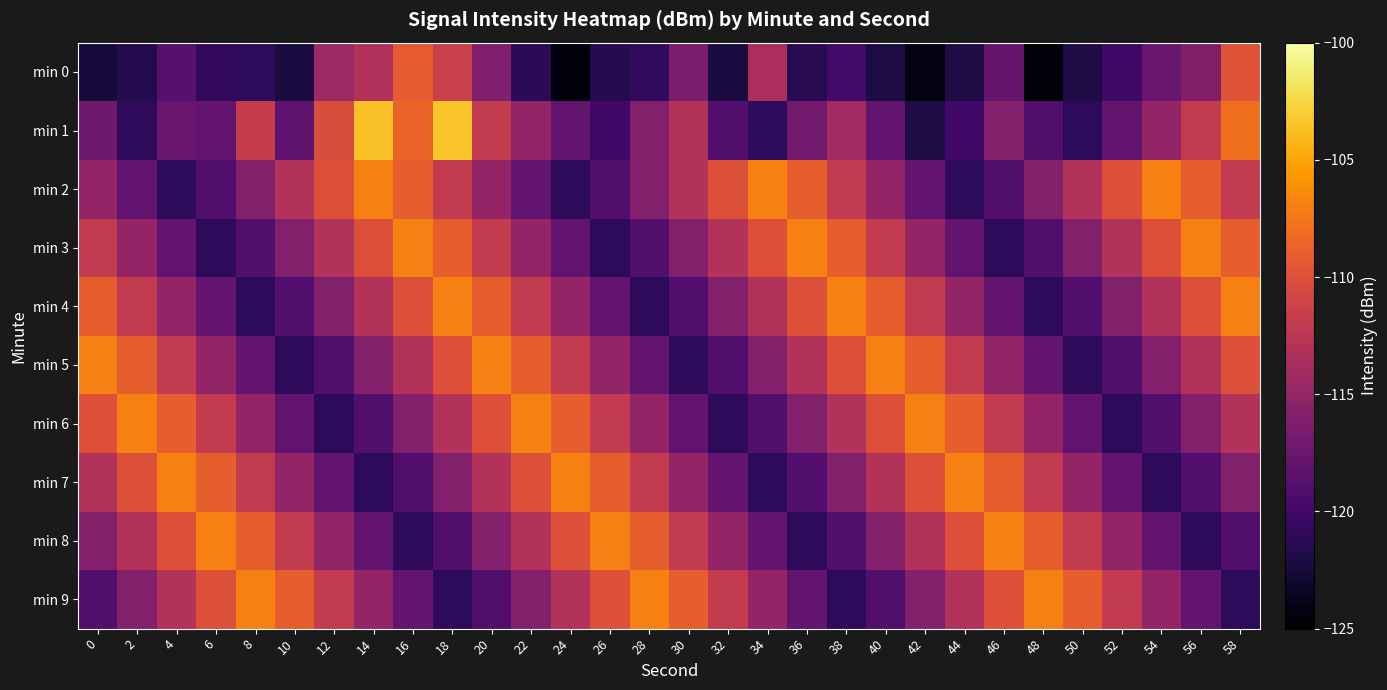

List the series in order of their peak value, lowest first.

min 0, min 2, min 3, min 4, min 5, min 6, min 7, min 8, min 9, min 1